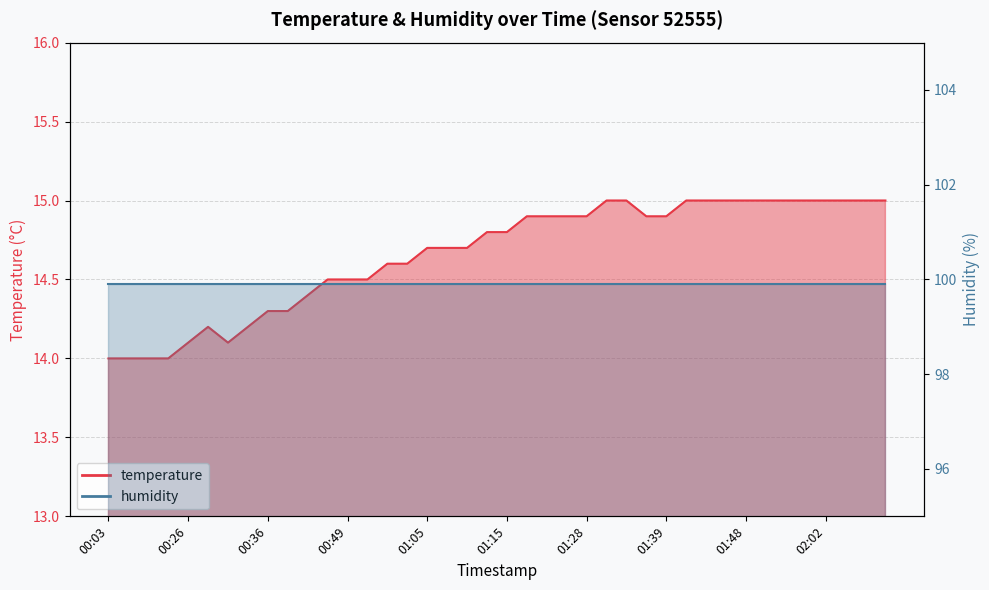

Rank the categories by value from lowest to highest.

00:03, 00:06, 00:09, 00:12, 00:26, 00:31, 00:28, 00:33, 00:36, 00:41, 00:44, 00:47, 00:49, 00:52, 00:55, 00:57, 01:05, 01:07, 01:10, 01:13, 01:15, 01:18, 01:20, 01:26, 01:28, 01:36, 01:39, 01:31, 01:33, 01:41, 01:43, 01:46, 01:48, 01:51, 01:53, 01:56, 02:02, 02:04, 02:09, 02:12